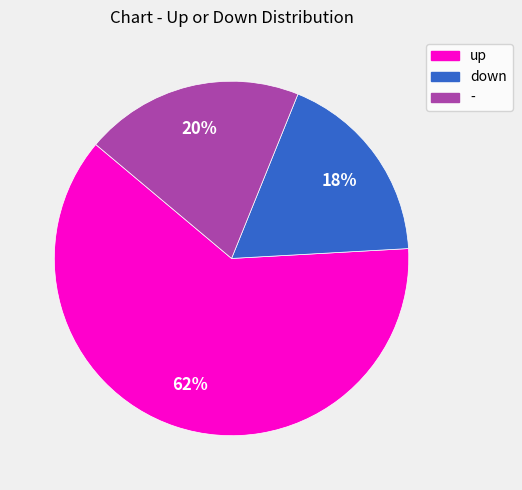

Is it true that - is 20% of the pie?

True